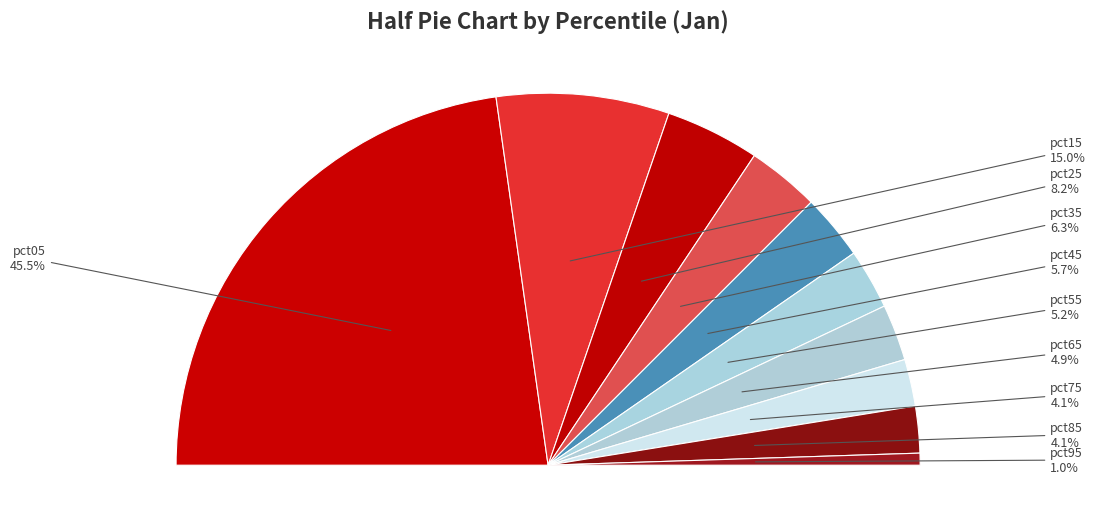

Does pct25 represent more than half of the total?

No